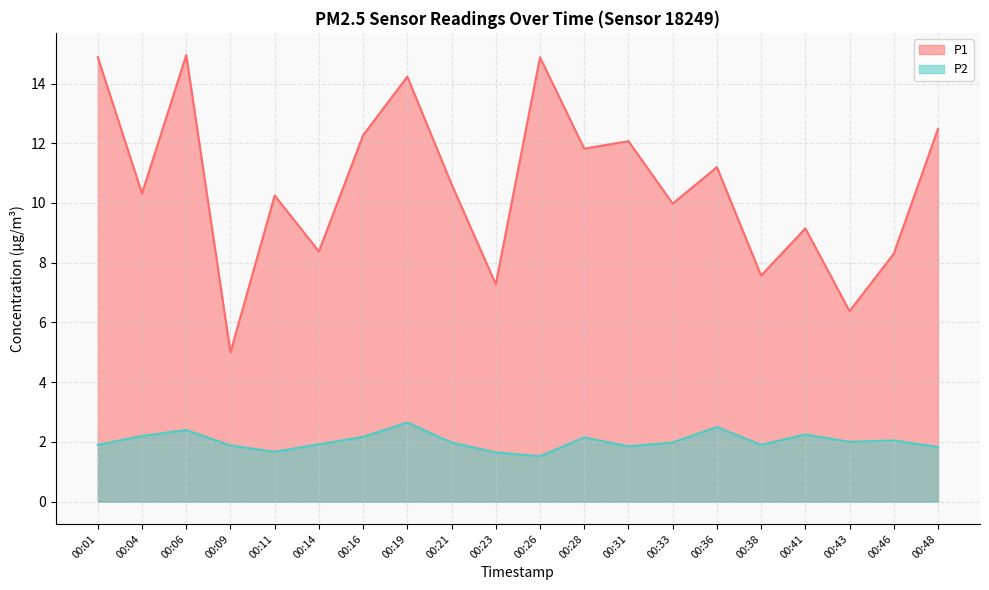

Is it true that P2 equals 2.1 at 00:28?

True